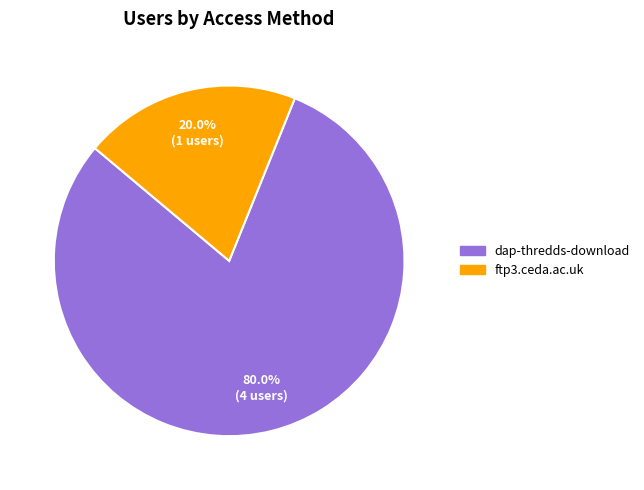

To the nearest percent, what is the difference between the dap-thredds-download and ftp3.ceda.ac.uk slice percentages?

60%